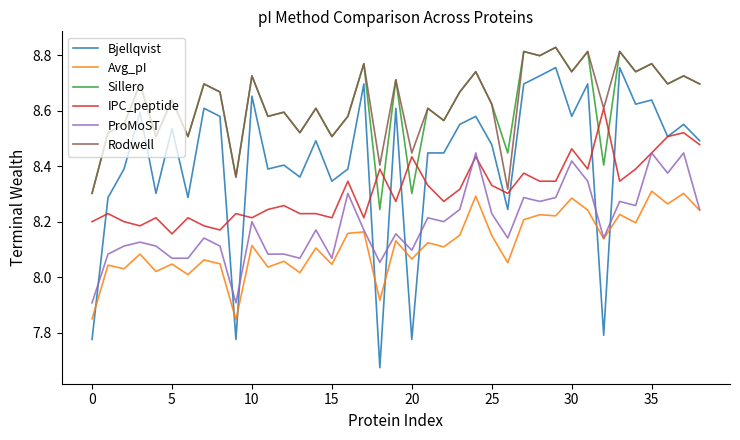

True or false: IPC_peptide and Avg_pI cross at least once.

False